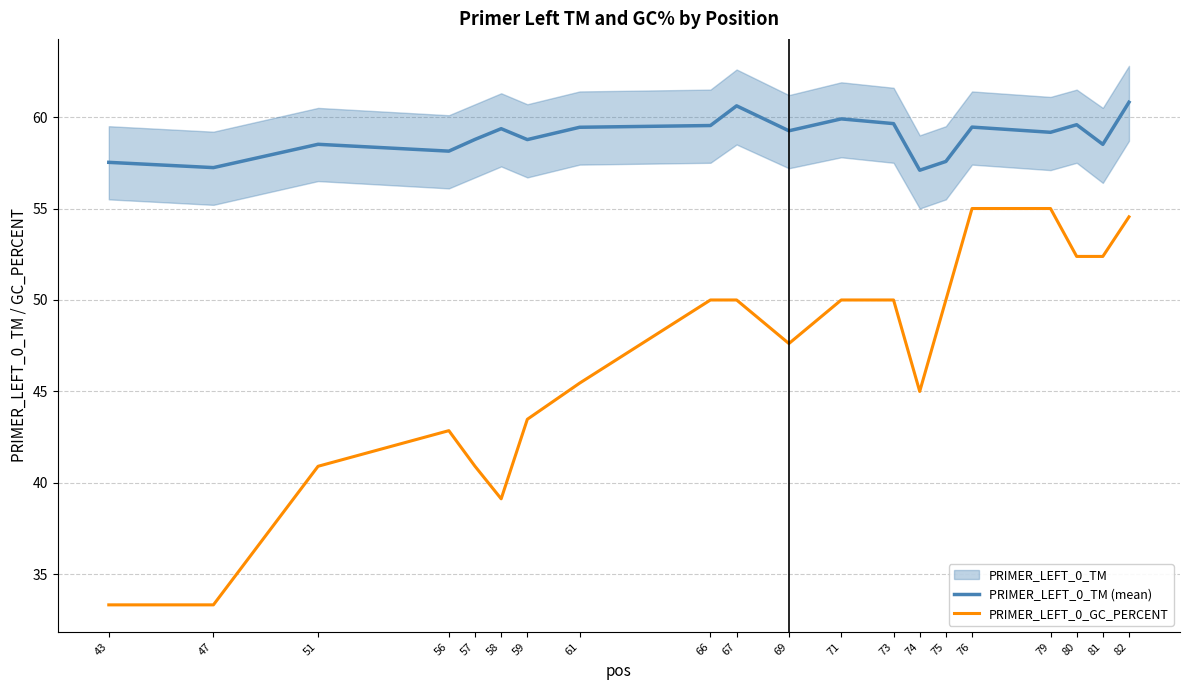

True or false: PRIMER_LEFT_0_GC_PERCENT and PRIMER_LEFT_0_TM (mean) intersect in this chart.

False